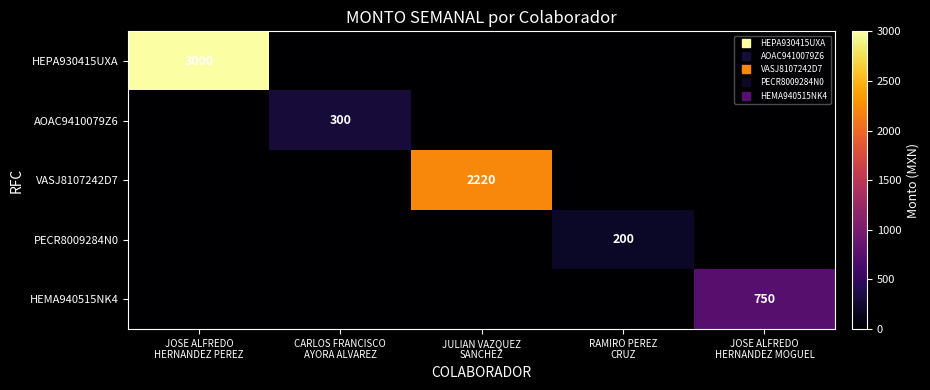

What is the greatest value displayed?

3000